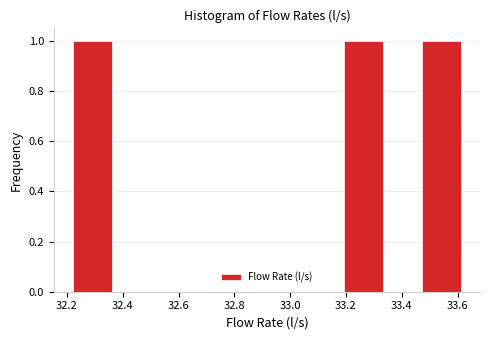

Reading left to right, list every bar in this chart as the range it spans on the x-axis followed by its height. Neither the bar edges nor the heights are printed on the chart, so give them approximately, as read against the axes.

32.22 to 32.36: 1
32.36 to 32.50: 0
32.50 to 32.64: 0
32.64 to 32.78: 0
32.78 to 32.92: 0
32.92 to 33.06: 0
33.06 to 33.20: 0
33.20 to 33.34: 1
33.34 to 33.48: 0
33.48 to 33.62: 1